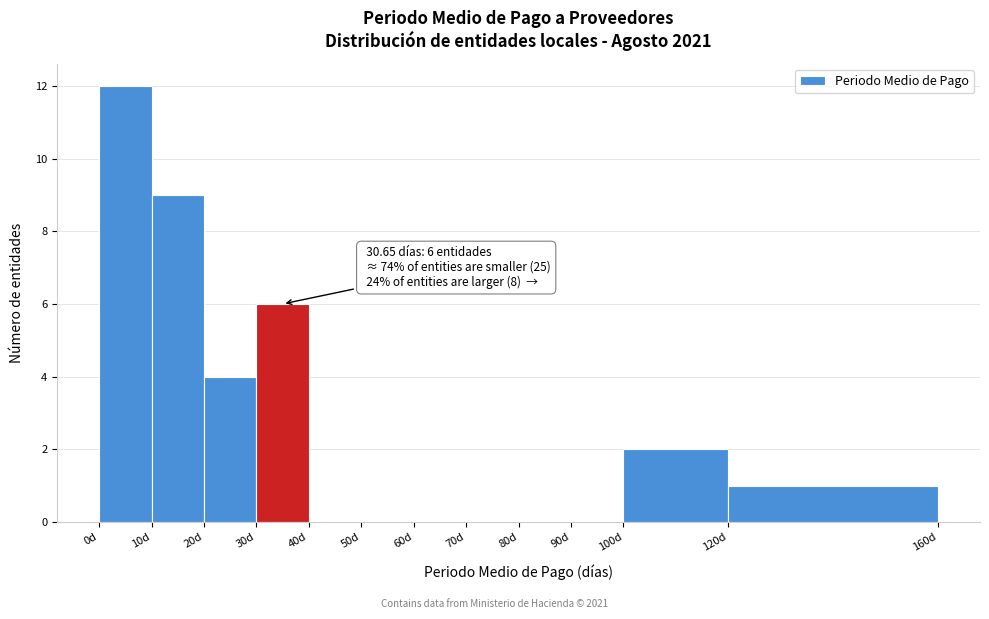

Which range on the x-axis has the tallest bar?

0 to 10